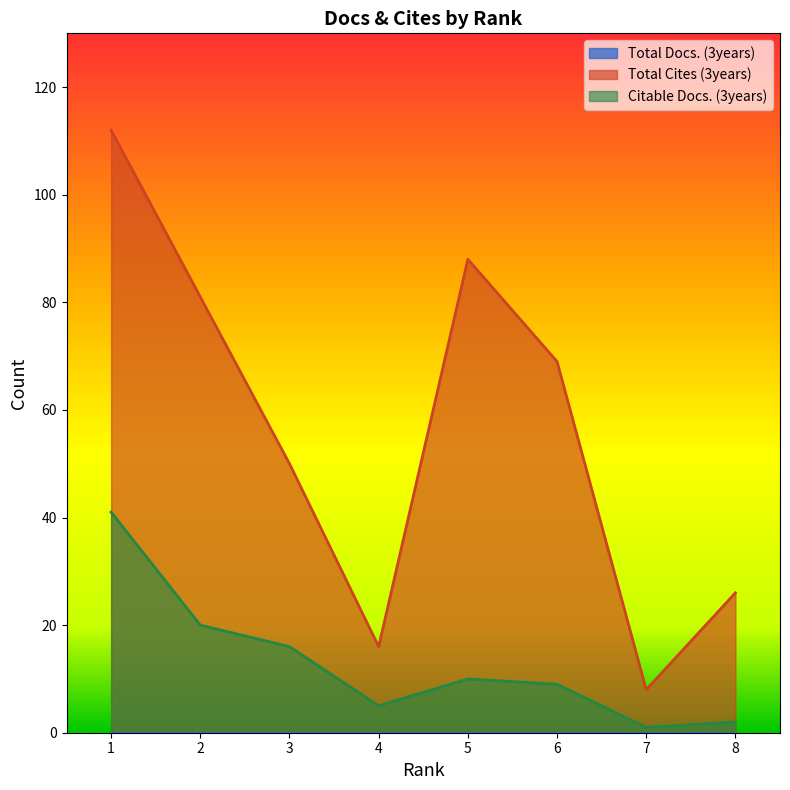

What is the approximate value of Citable Docs. (3years) at 3?

16